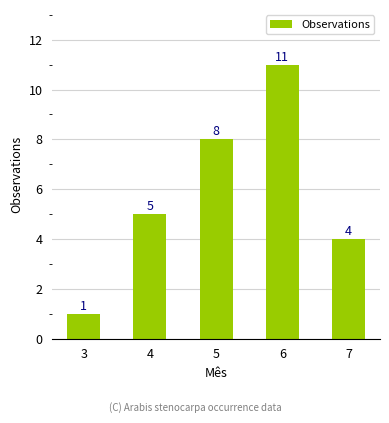

What is the minimum value shown in the chart?

1